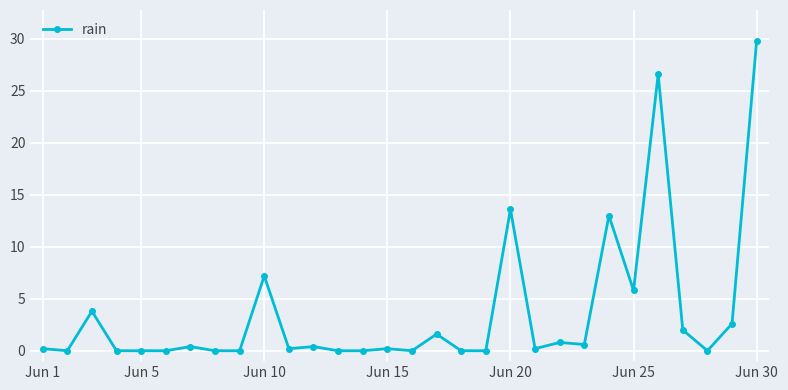

What is the average value?

3.6